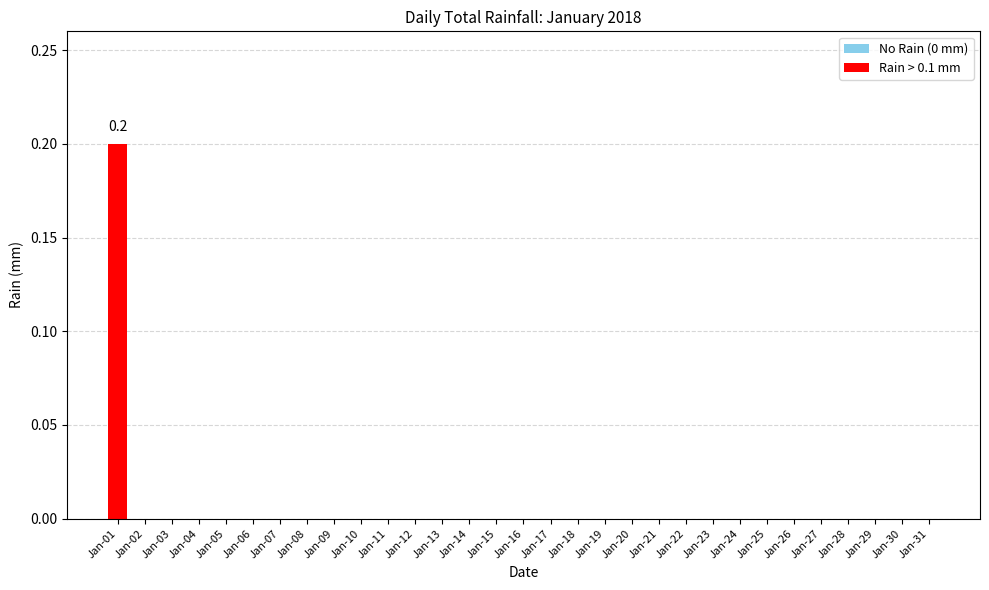

Which category has the highest value across all series?

Jan-01